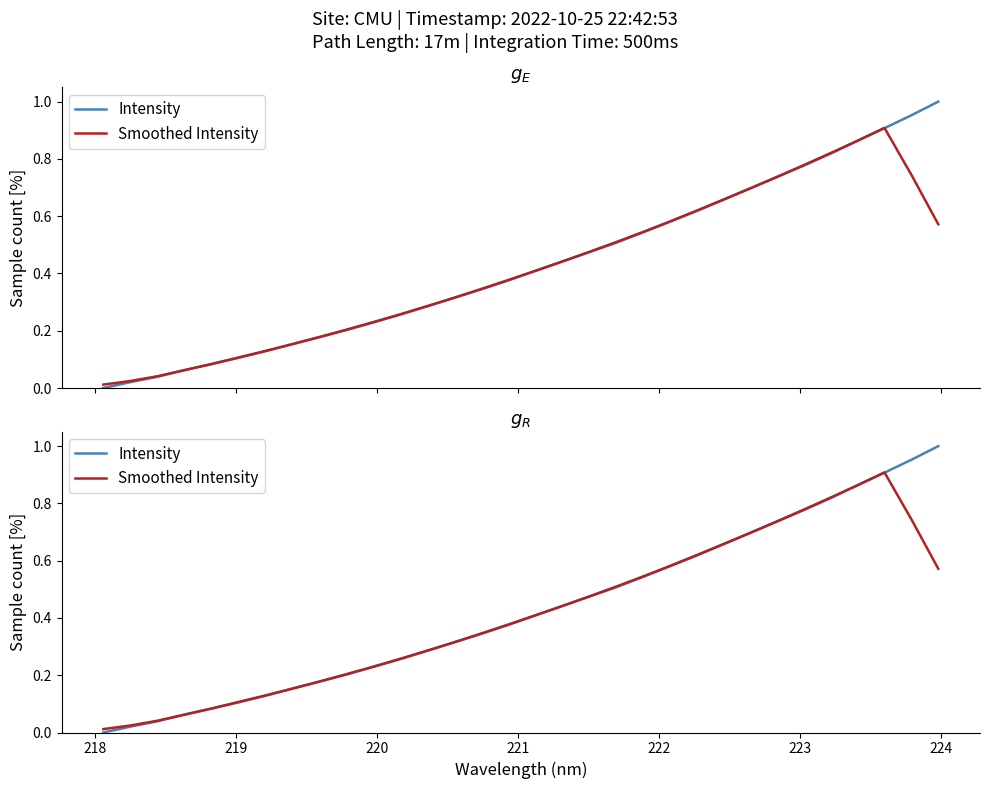

Reading left to right, list all the values displayed in this chart.

Intensity: 0.0	0.0	0.0	0.1	0.1	0.1	0.1	0.2	0.2	0.2	0.2	0.3	0.3	0.3	0.3	0.4	0.4	0.4	0.5	0.5	0.5	0.6	0.6	0.7	0.7	0.7	0.8	0.8	0.9	0.9	1.0	1.0
Smoothed Intensity: 0.0	0.0	0.0	0.1	0.1	0.1	0.1	0.2	0.2	0.2	0.2	0.3	0.3	0.3	0.3	0.4	0.4	0.4	0.5	0.5	0.5	0.6	0.6	0.7	0.7	0.7	0.8	0.8	0.9	0.9	0.7	0.6